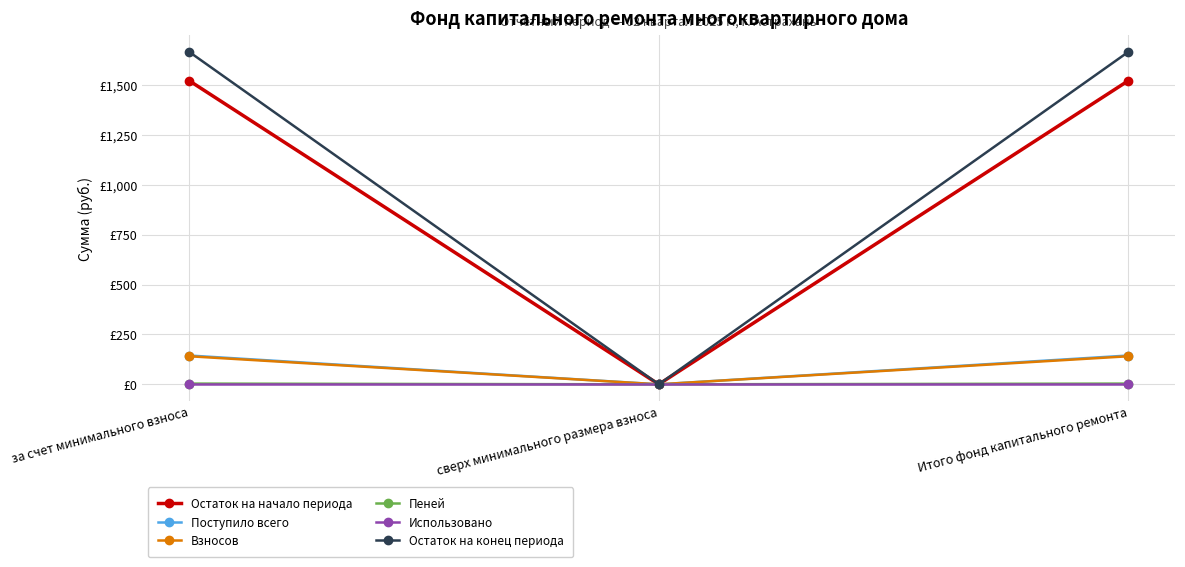

Is this an area chart (filled region under the line)?

No